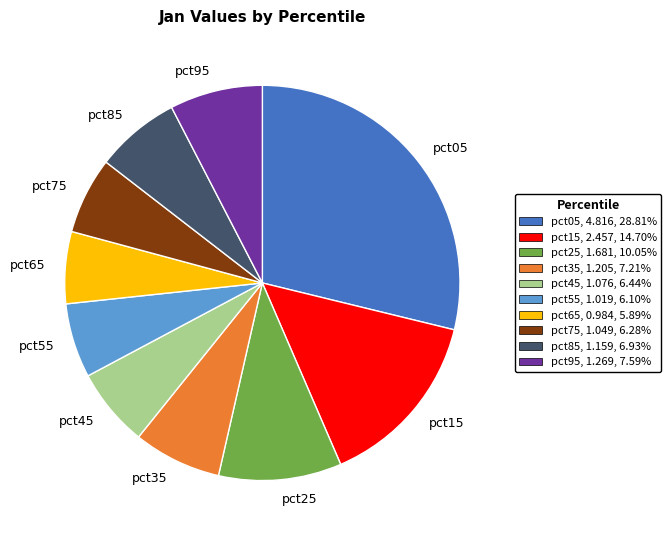

Approximately how many times larger is the value at pct85 compared to pct75?

1.1